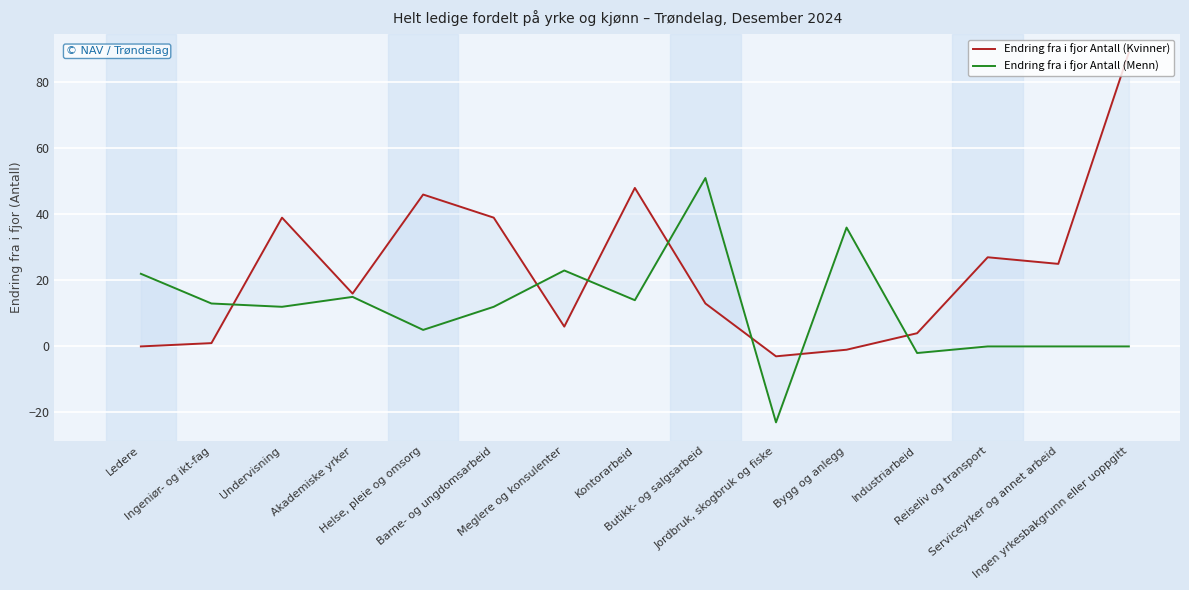

What is the difference between the maximum and second lowest values in the Endring fra i fjor Antall (Menn) series?

53